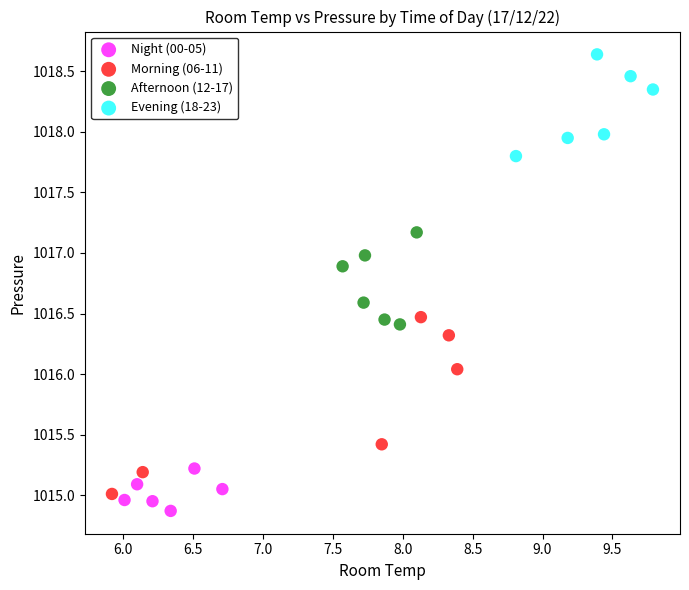

Which series contains the highest Y value?

Evening (18-23)